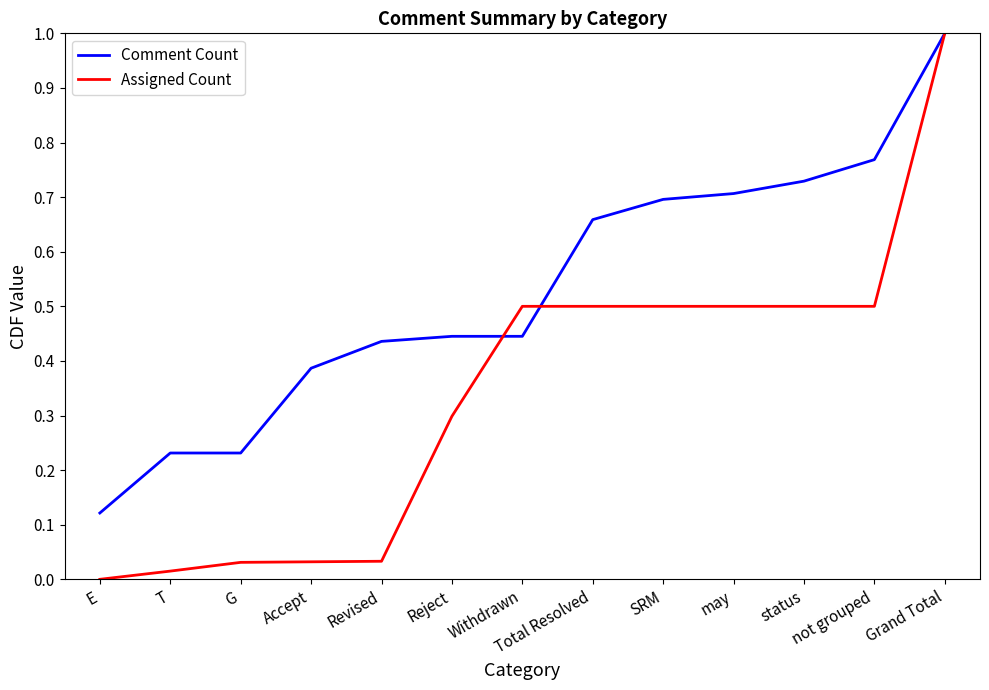

What position from the left is status?

11